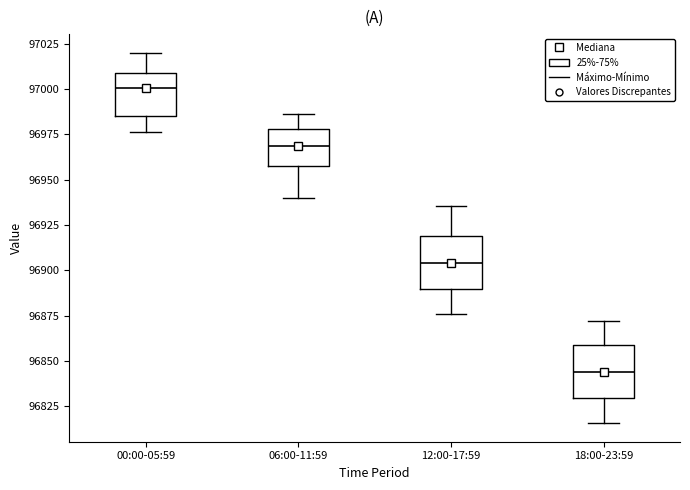

Where is the lower edge of the box for 18:00-23:59 on the y-axis? The values are not printed on the chart, so give them approximately, as read against the axis.

96830